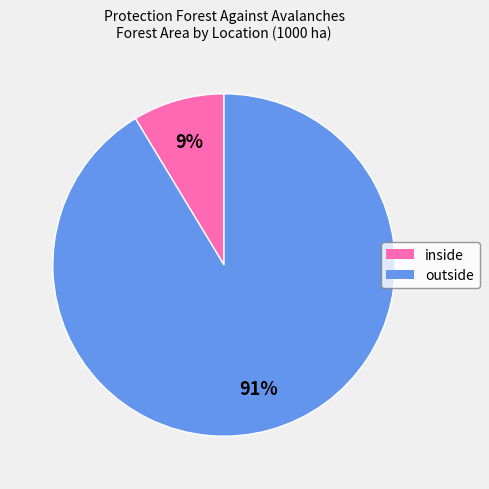

To the nearest percent, what portion does inside represent?

9%